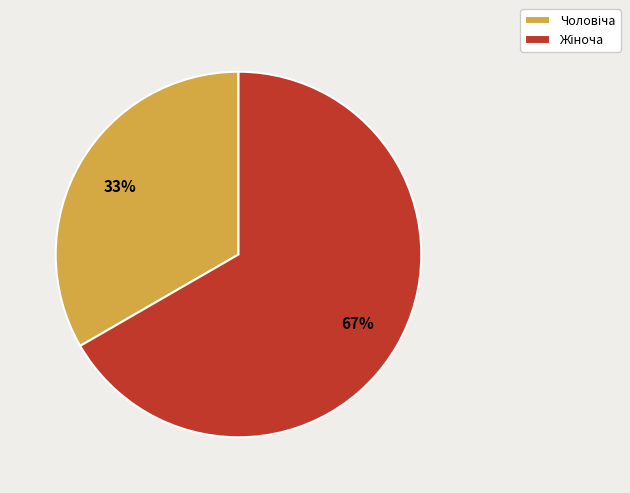

Is there a majority slice in this chart?

Yes